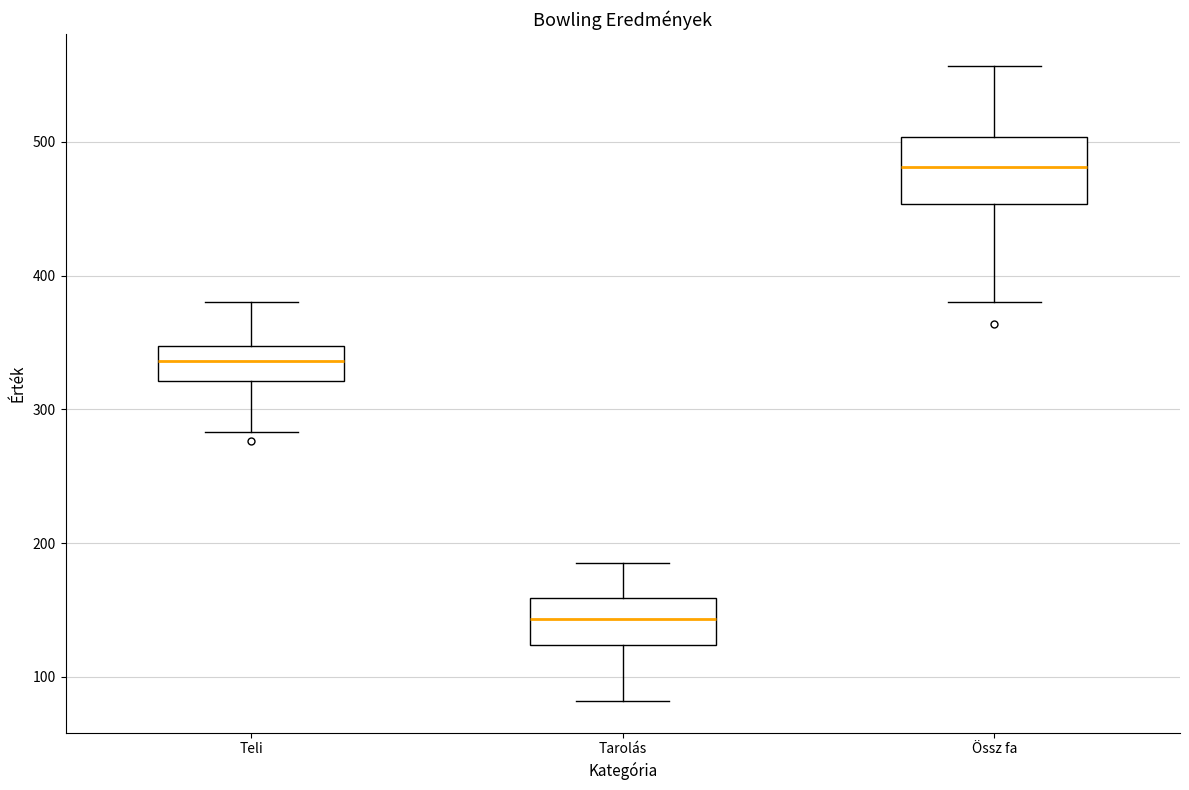

Reading left to right, read every box against the y-axis: the position of its median line, the range the box covers, and the ends of its whiskers. The values are not printed on the chart, so give them approximately, as read against the axis.

Teli: median 340, box 320 to 350, whiskers 280 to 380
Tarolás: median 140, box 120 to 160, whiskers 80 to 190
Össz fa: median 480, box 450 to 500, whiskers 380 to 560